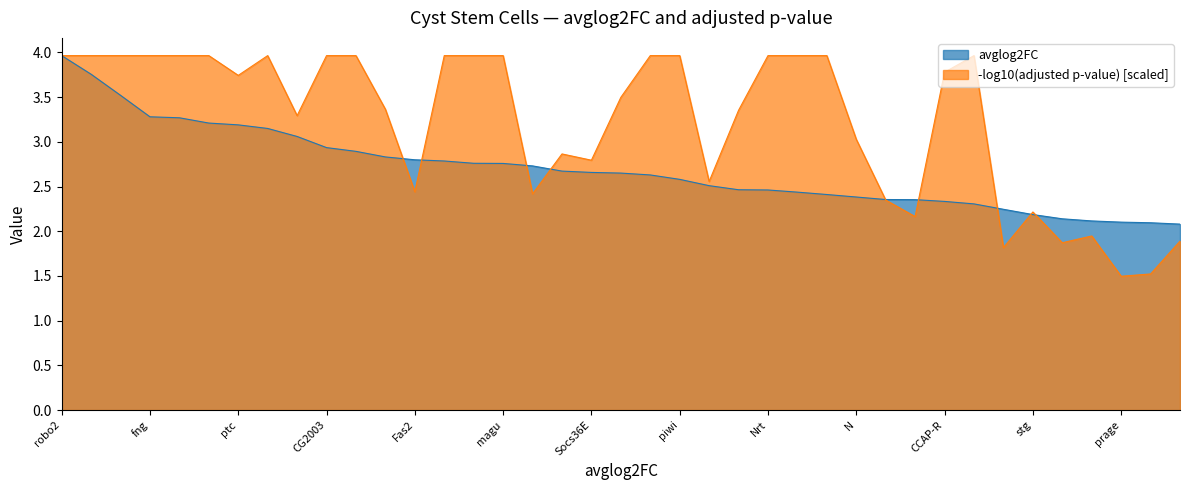

At which label is the value closest to 3?

lncRNA:CR31044